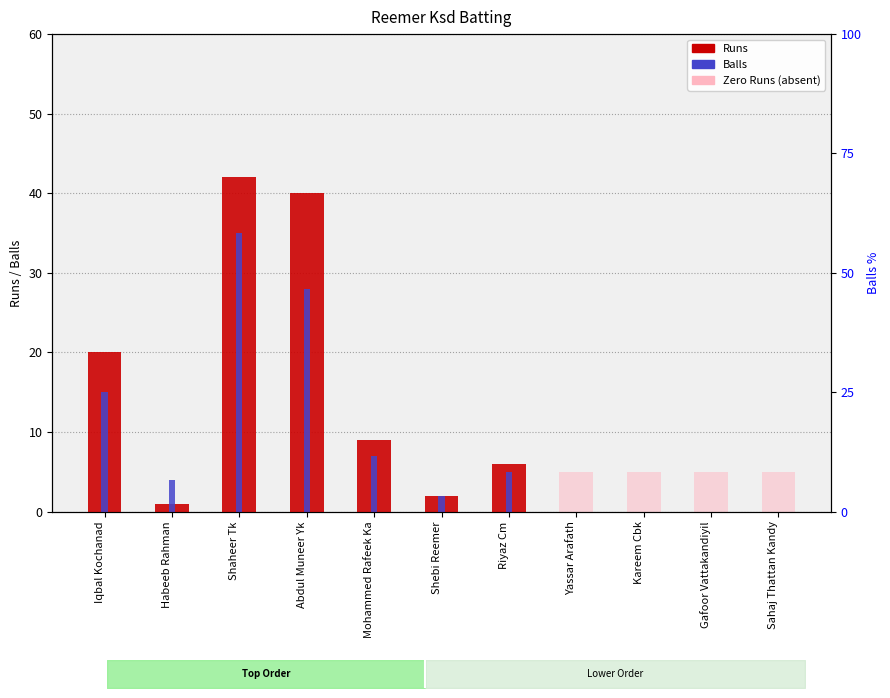

What is the value of the Runs bar at the 7th from the left?

6